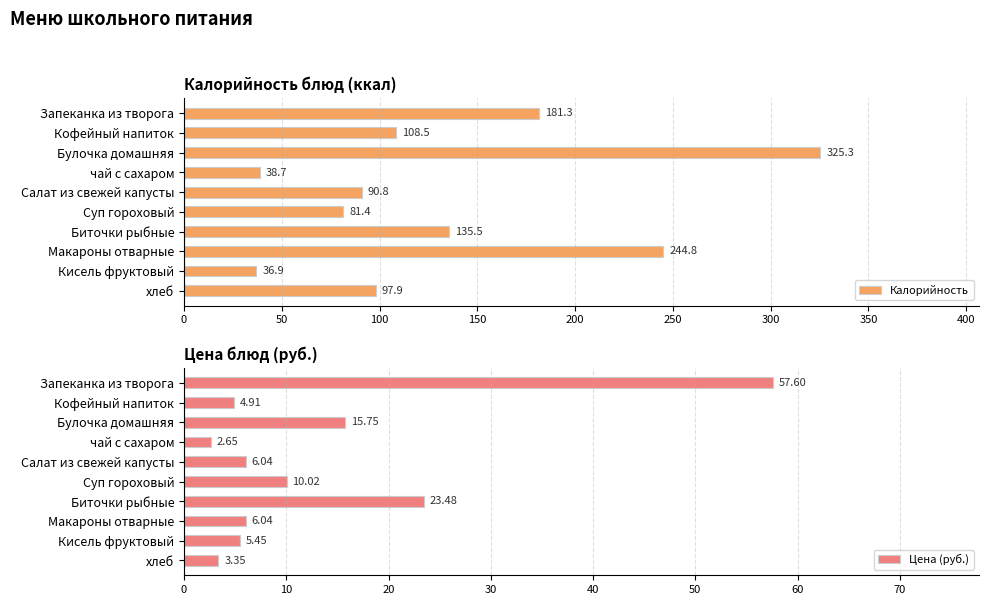

What are all the series names shown in the legend?

Калорийность, Цена (руб.)